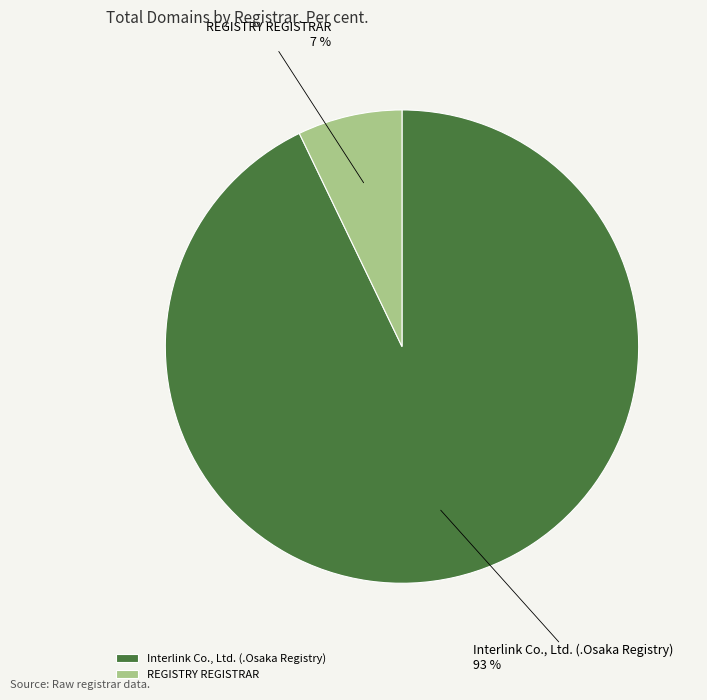

Is it true that REGISTRY REGISTRAR is 1% of the pie?

False